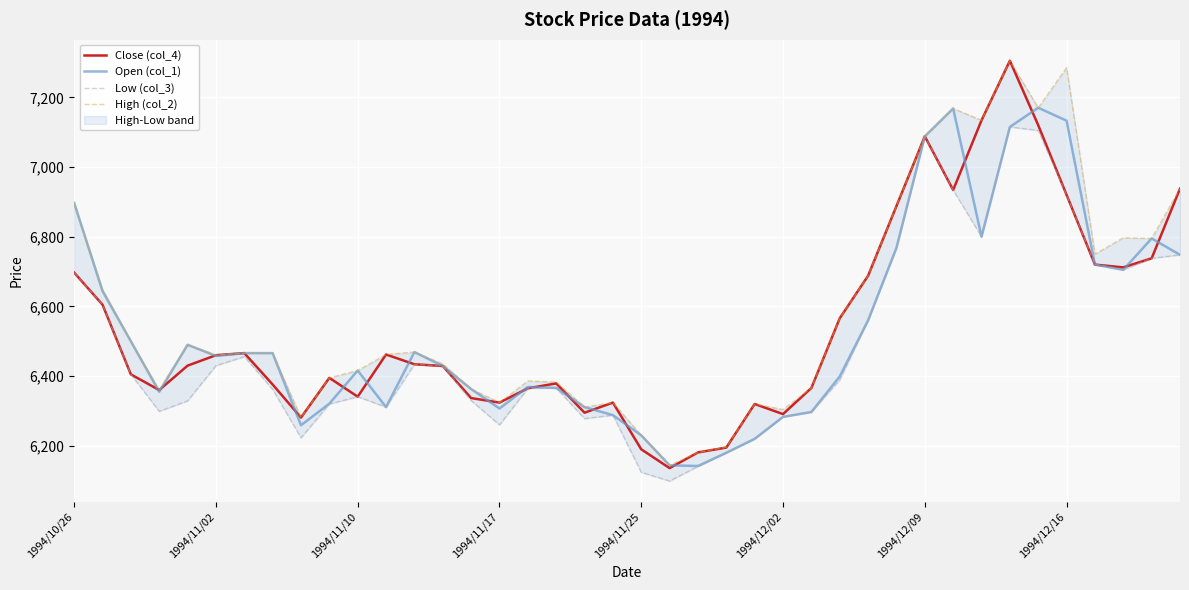

The value of High (col_2) at 19 is 9678. True or false?

False